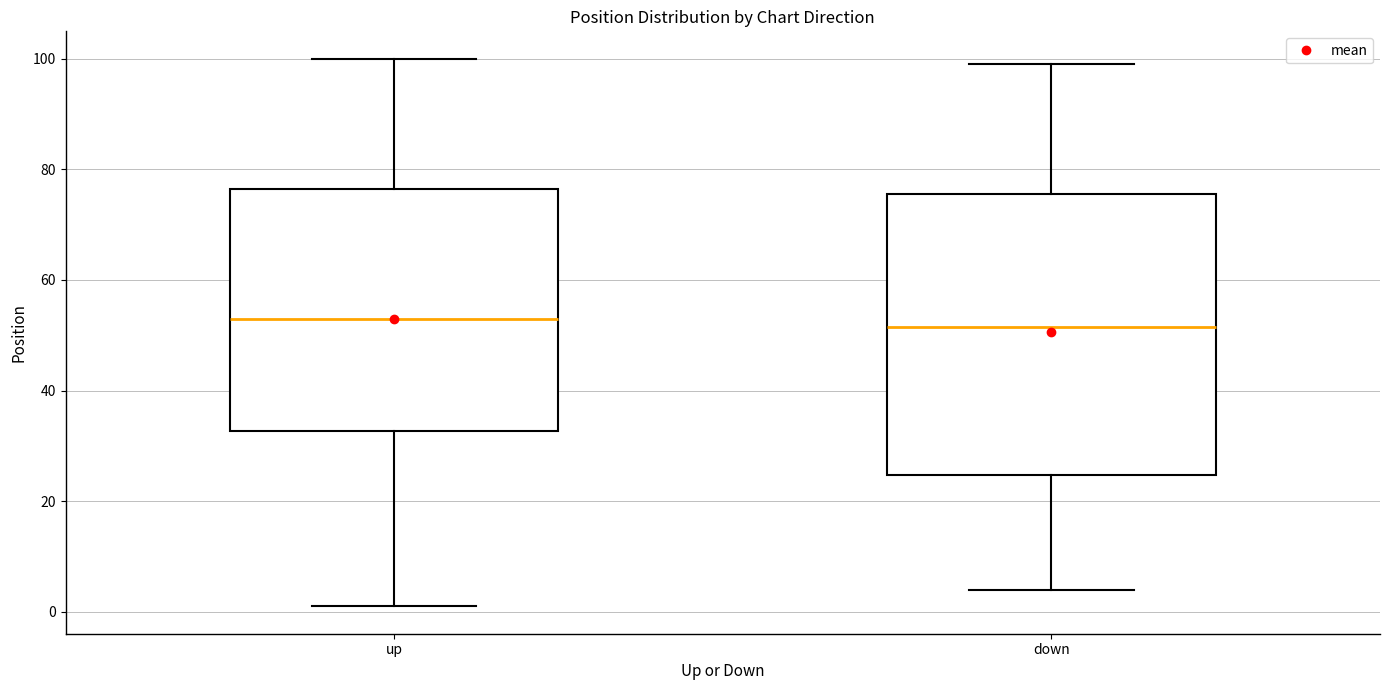

Which box is the tallest, from its lower edge to its upper edge?

down